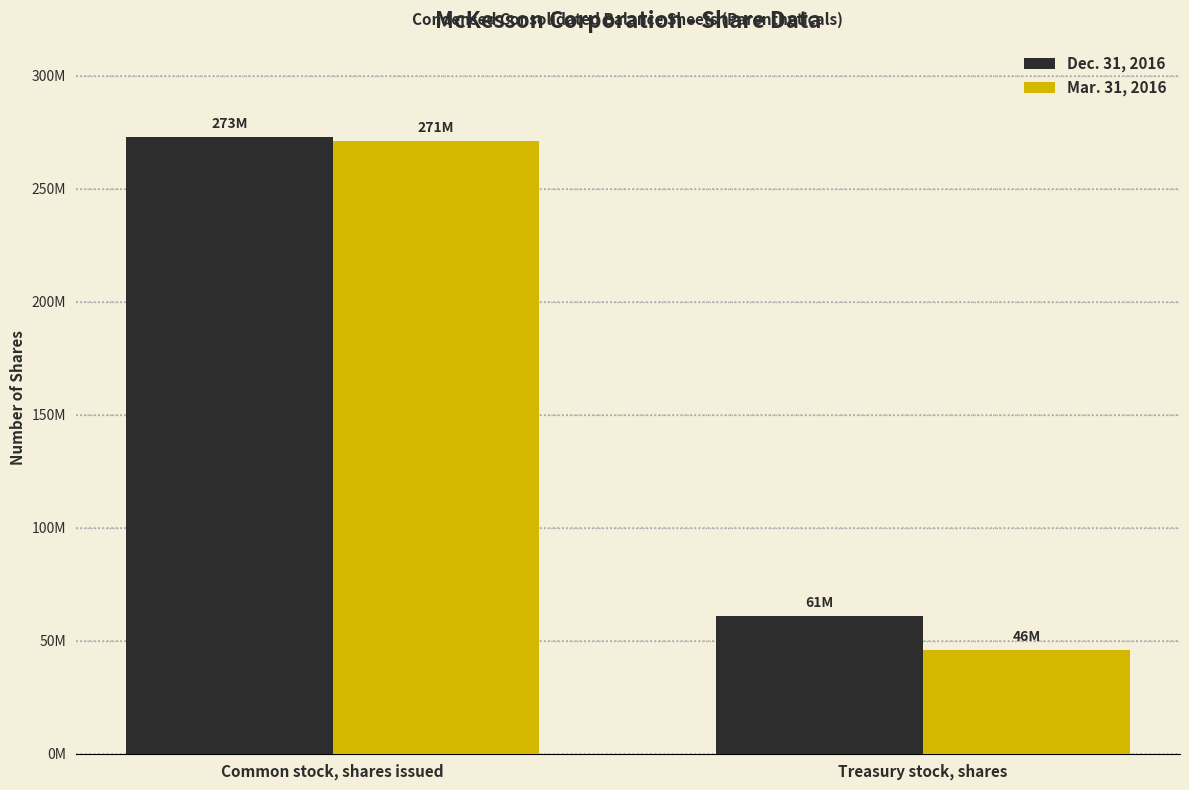

At how many categories does at least one series exceed 208862101?

1